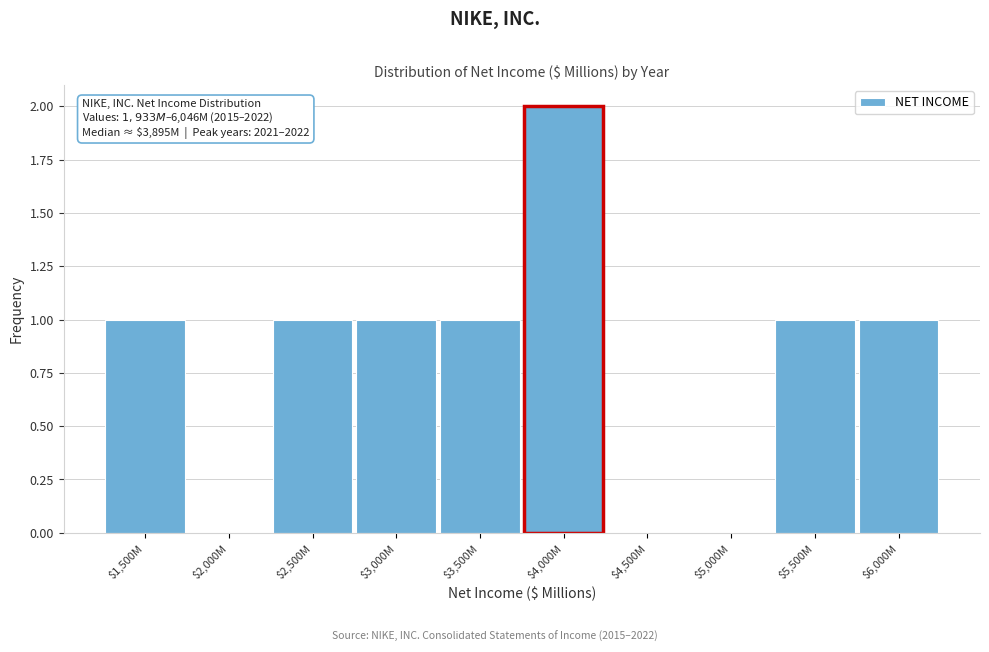

True or false: the data shows -1 at $2,000M.

False